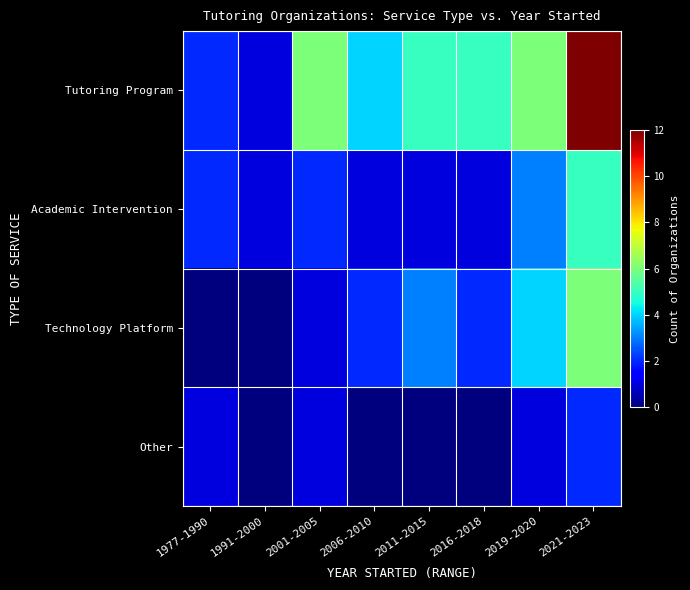

Rank the series by their maximum value, from lowest to highest.

Other, Academic Intervention, Technology Platform, Tutoring Program